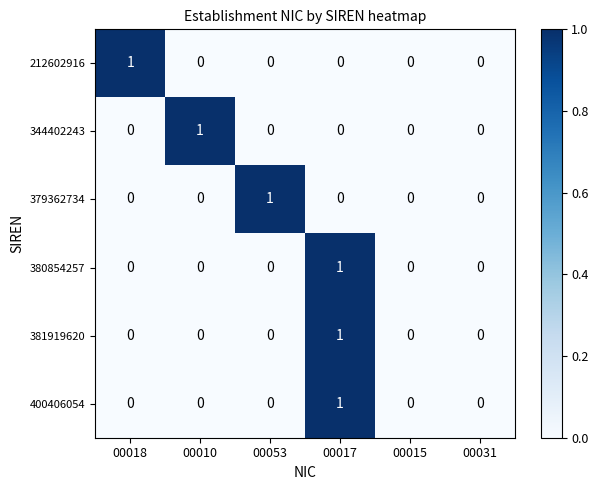

At which category is the sum across all series the highest?

00017